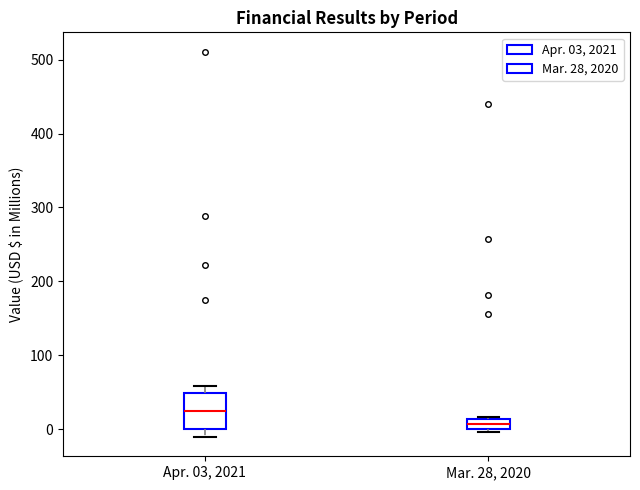

Which box has the lowest median line?

Mar. 28, 2020